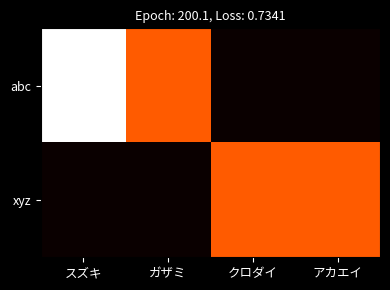

Reading left to right, list all the values displayed in this chart.

abc: スズキ=2	ガザミ=1	クロダイ=0	アカエイ=0
xyz: スズキ=0	ガザミ=0	クロダイ=1	アカエイ=1